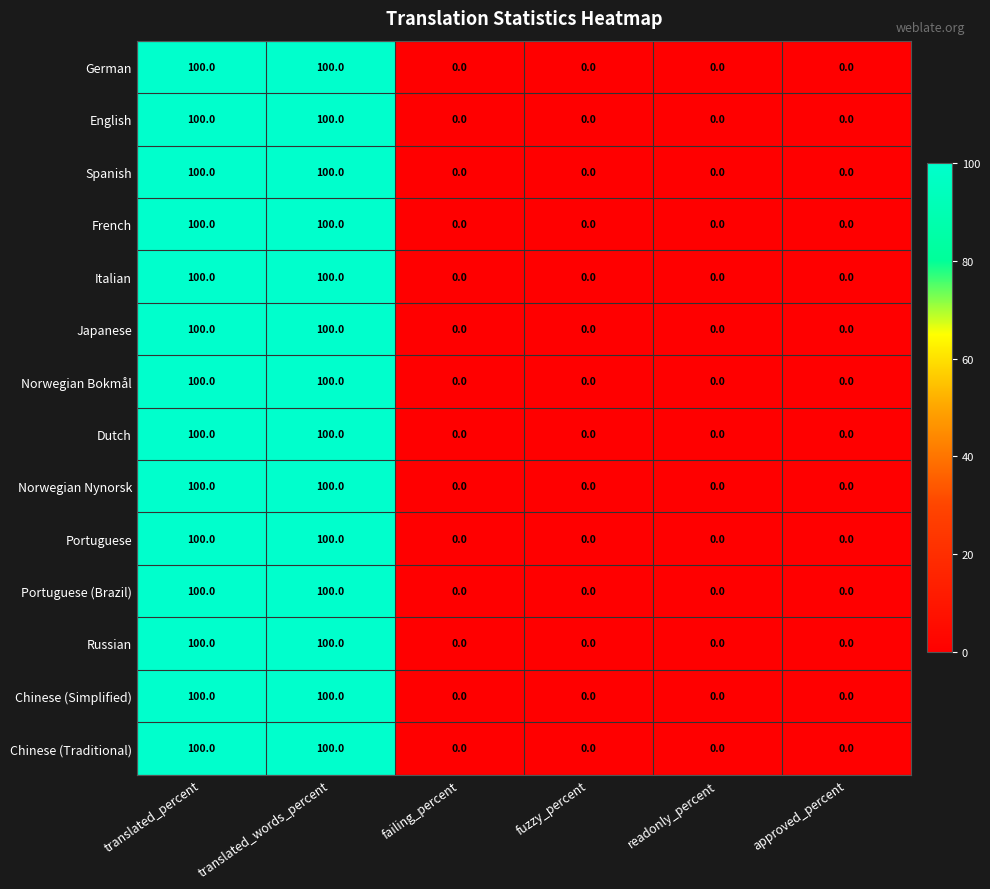

True or false: French has a value of 0 at readonly_percent.

True